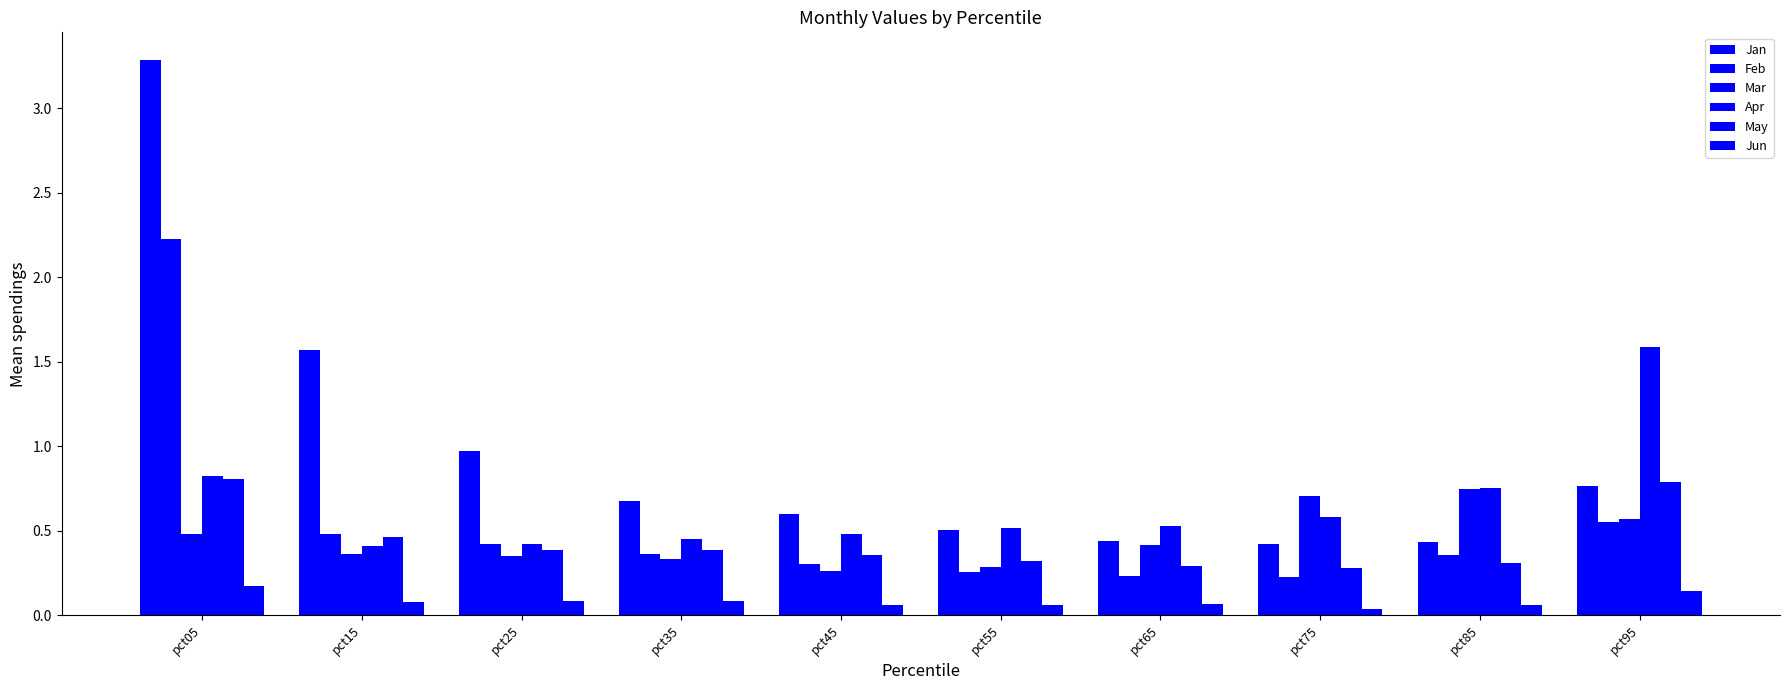

How many distinct data groups are displayed?

6